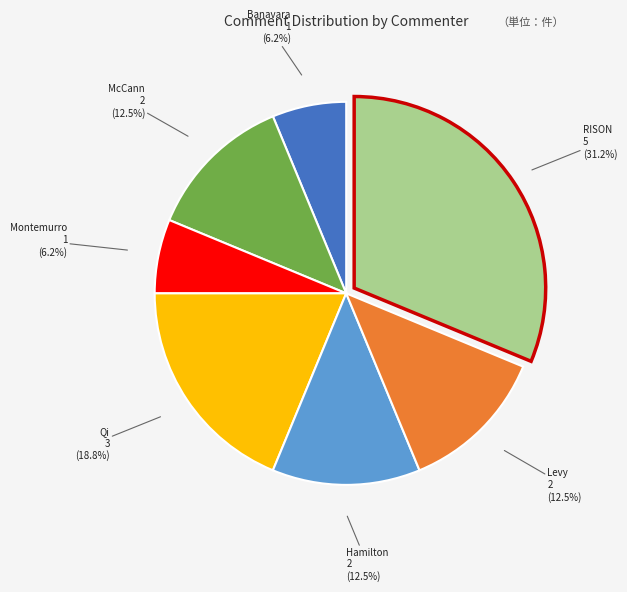

Does any single category account for the majority?

No